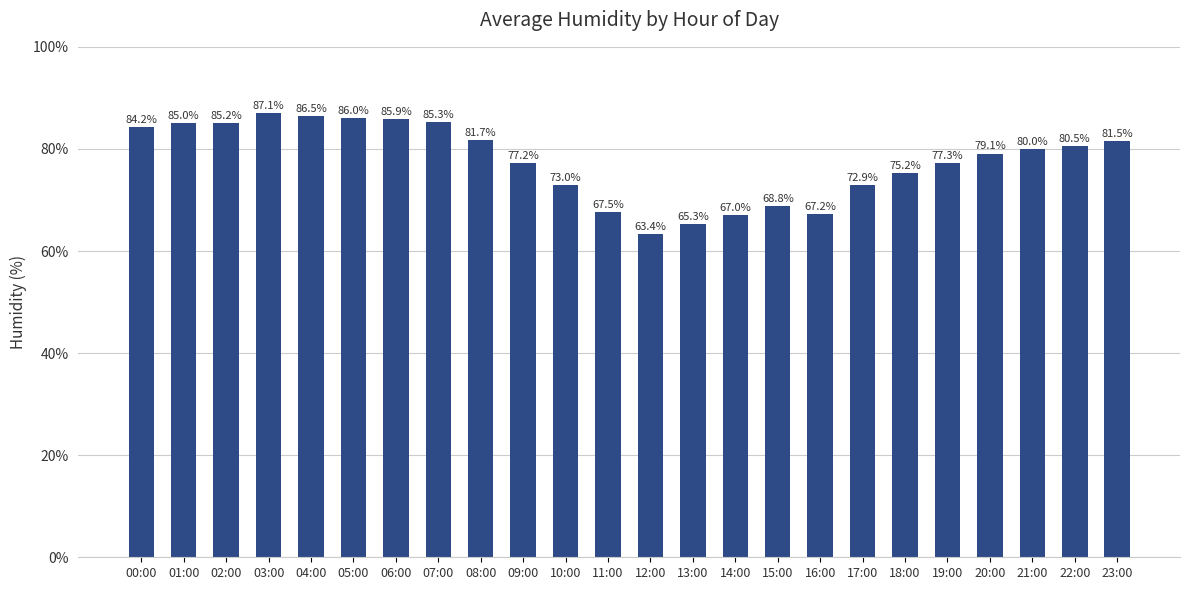

Which has a higher value, 15:00 or 09:00?

09:00